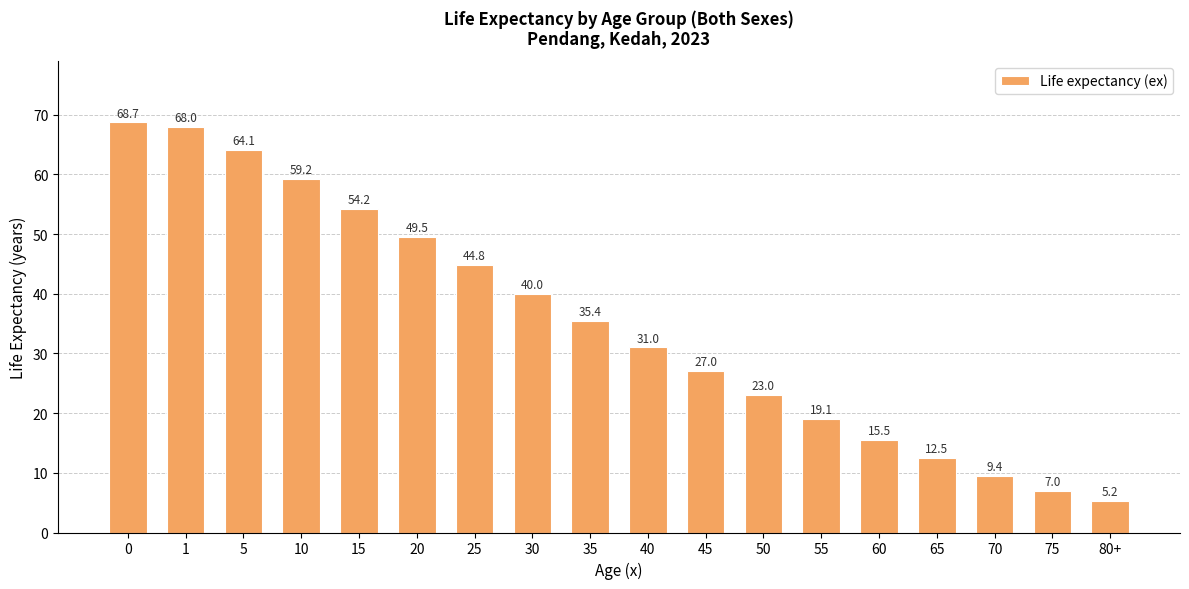

What is the change in value from 35 to 40?

-4.4